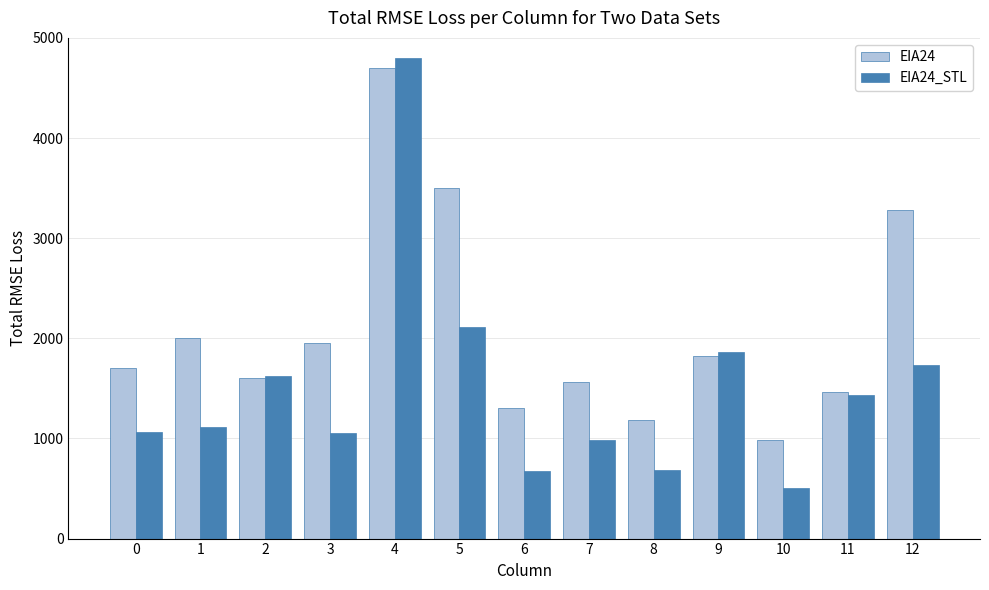

Which series changed the most between 6 and 9?

EIA24_STL